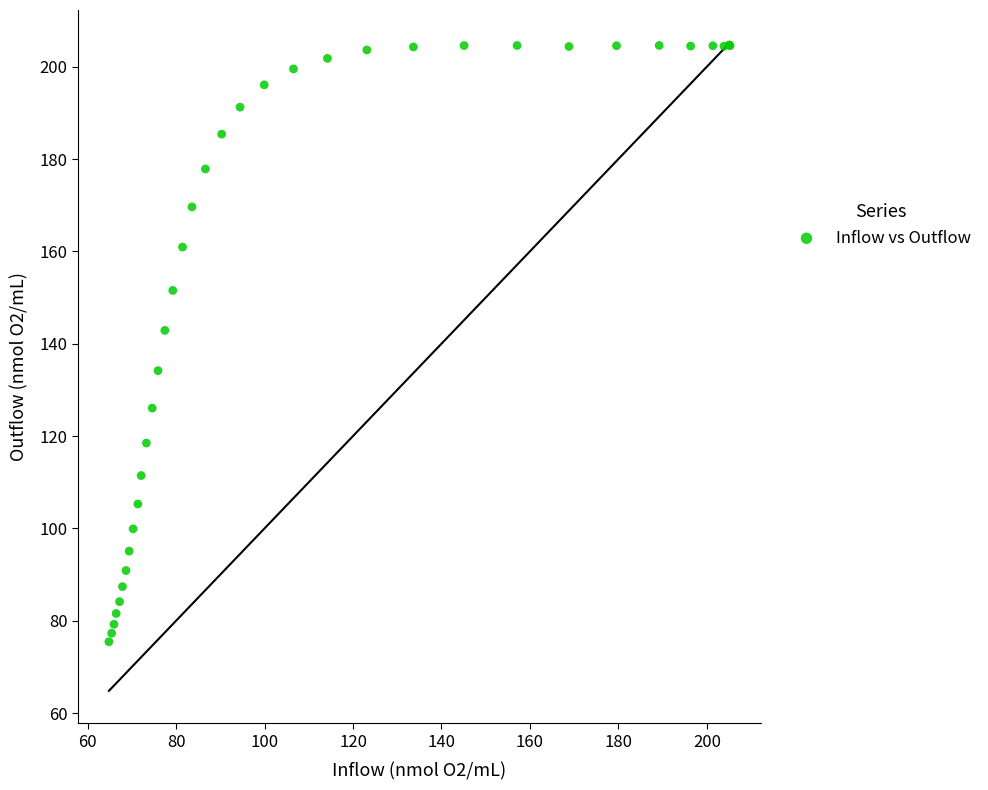

What Y value in the scatter plot is closest to 140?

142.9